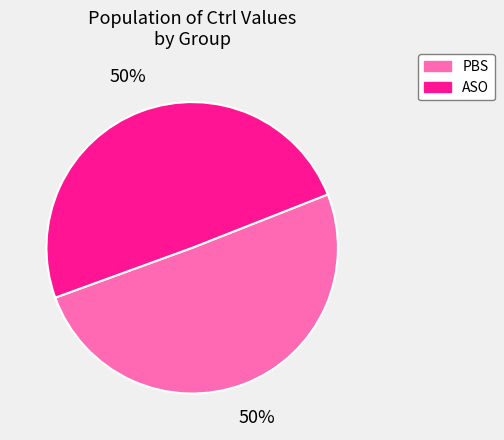

To the nearest percent, what is the average slice percentage?

50%